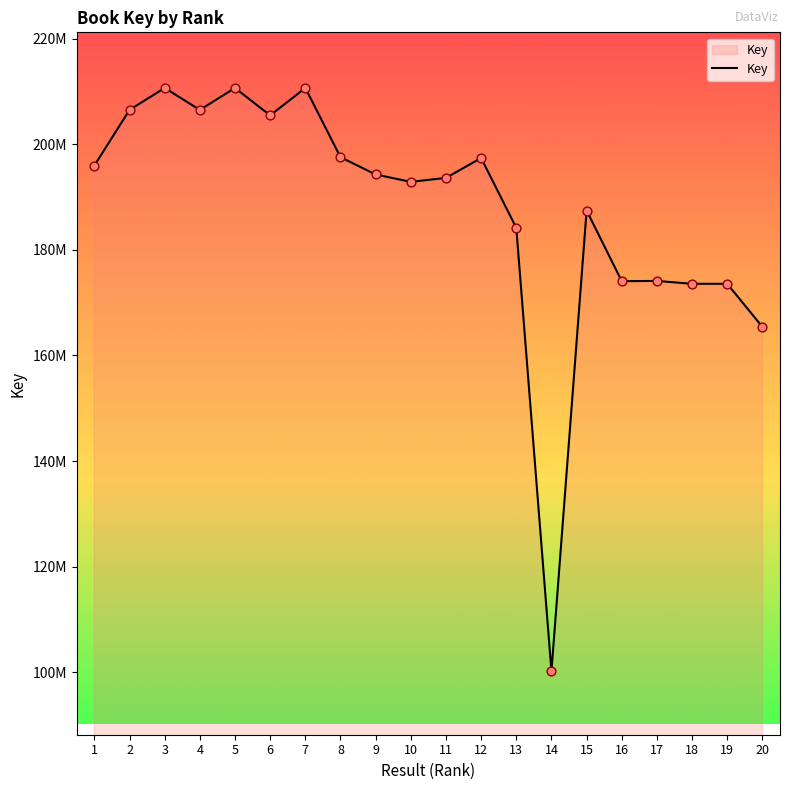

Is this an area chart (filled region under the line)?

Yes